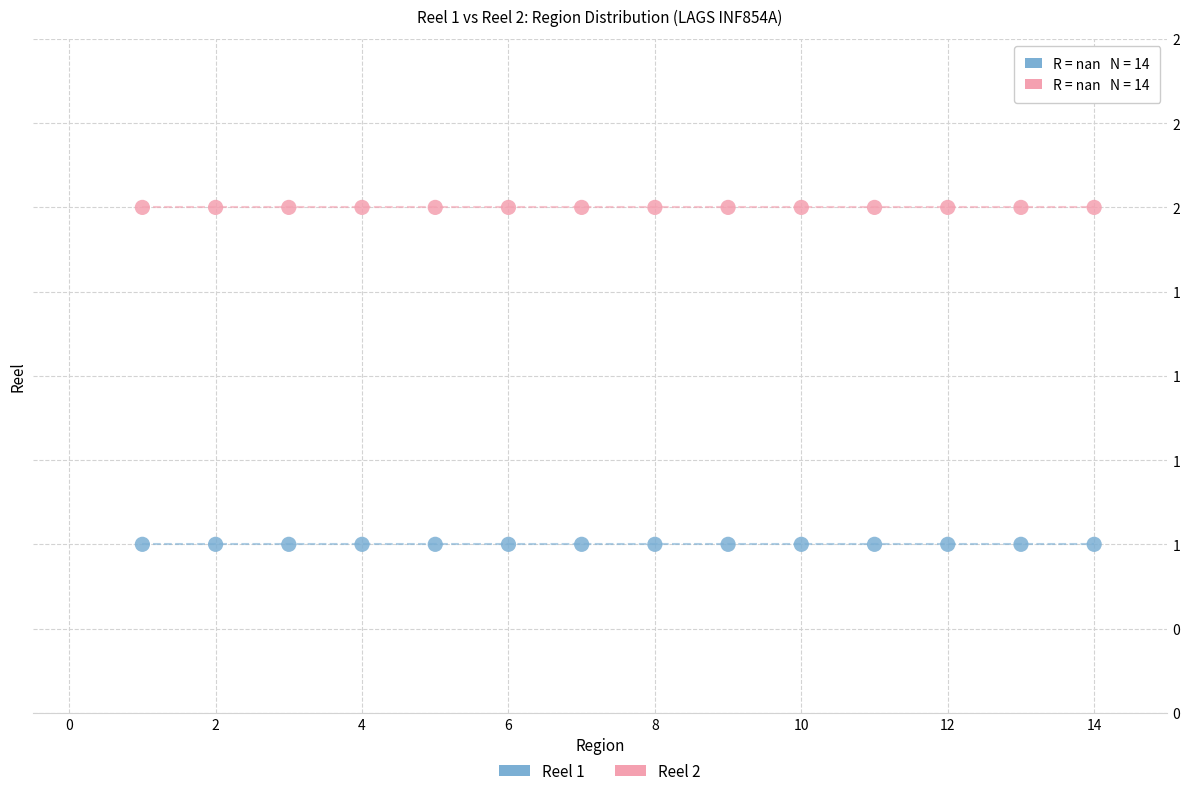

Which series contains the highest Y value?

Reel 2